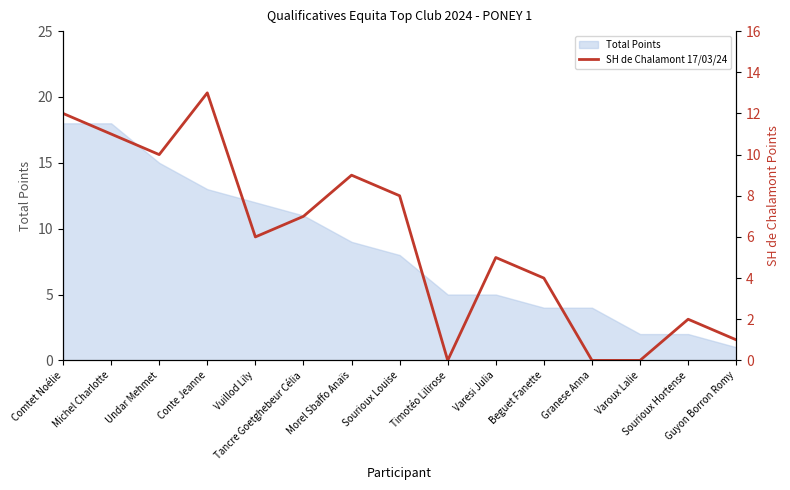

The value at Michel Charlotte is 2. True or false?

False